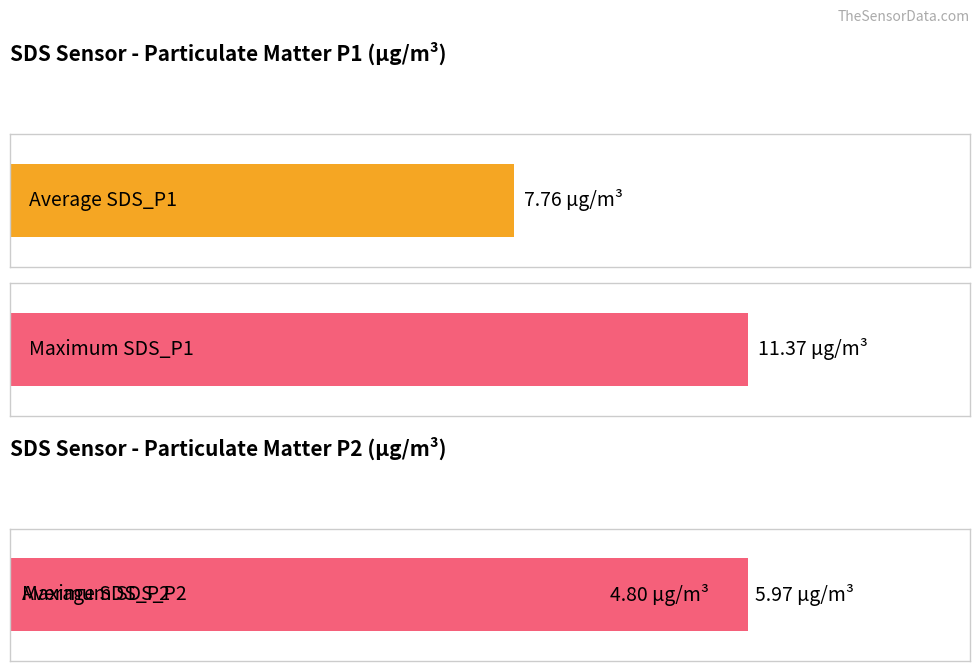

Rank the series at 00:00 from highest to lowest value.

SDS_P1, SDS_P2